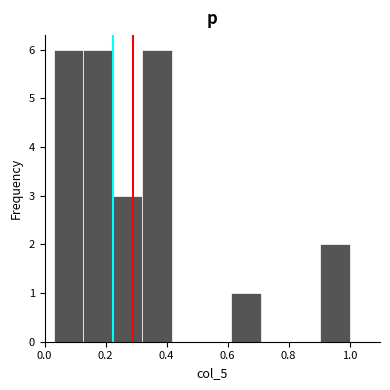

What is the height of the bar covering 0.22 to 0.32 on the x-axis? Neither the bar edges nor the heights are printed on the chart, so give them approximately, as read against the axes.

3